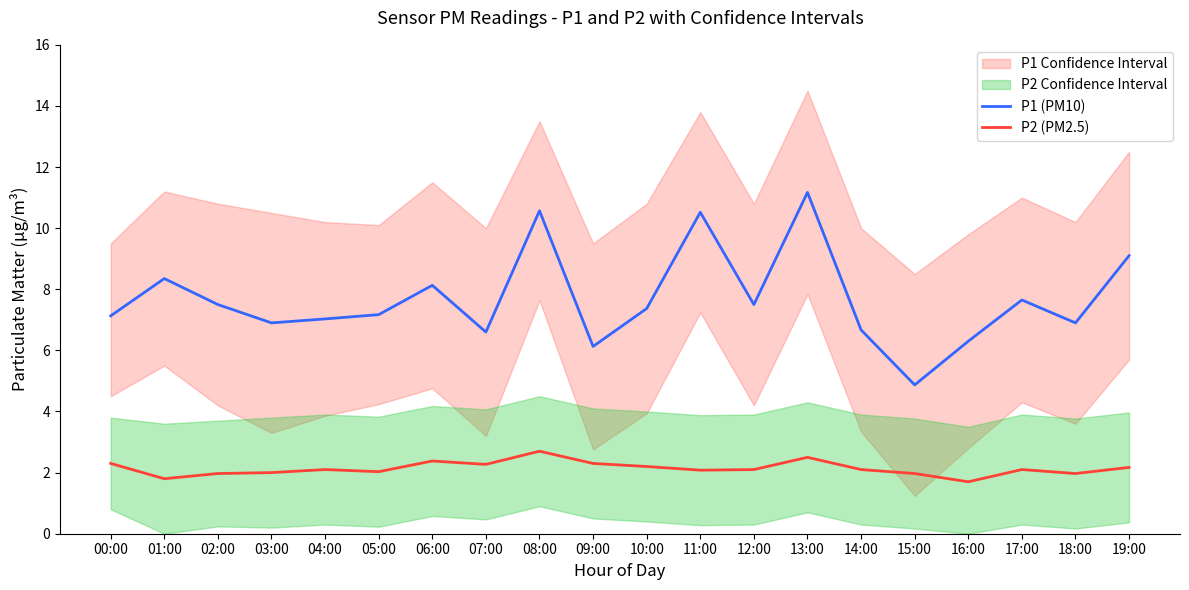

The value of P2 (PM2.5) at 06:00 is 3.2. True or false?

False